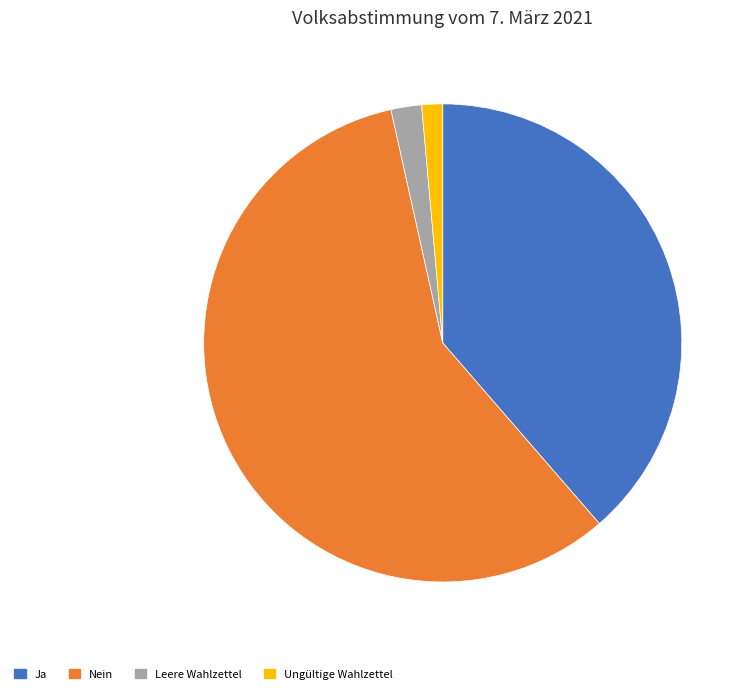

Which category has the smallest portion of the pie?

Ungültige Wahlzettel